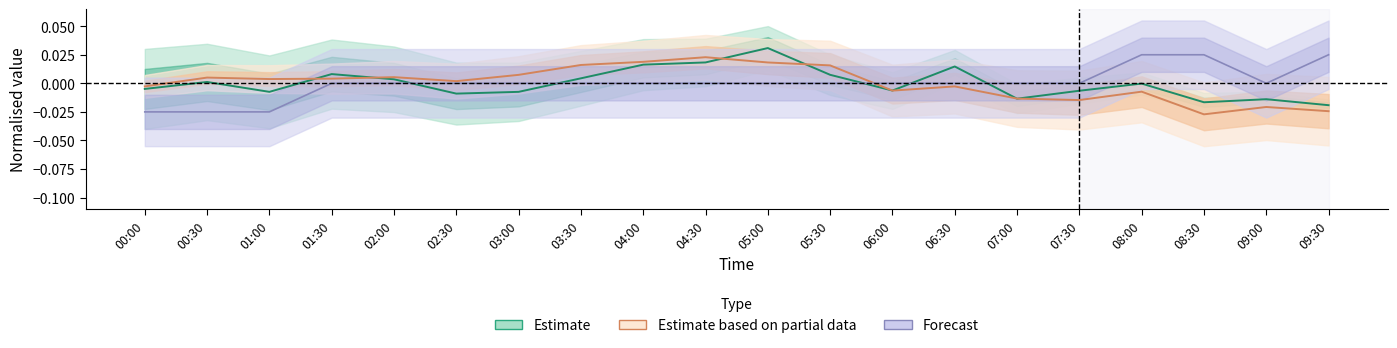

At which label does Estimate based on partial data first exceed 0?

00:30